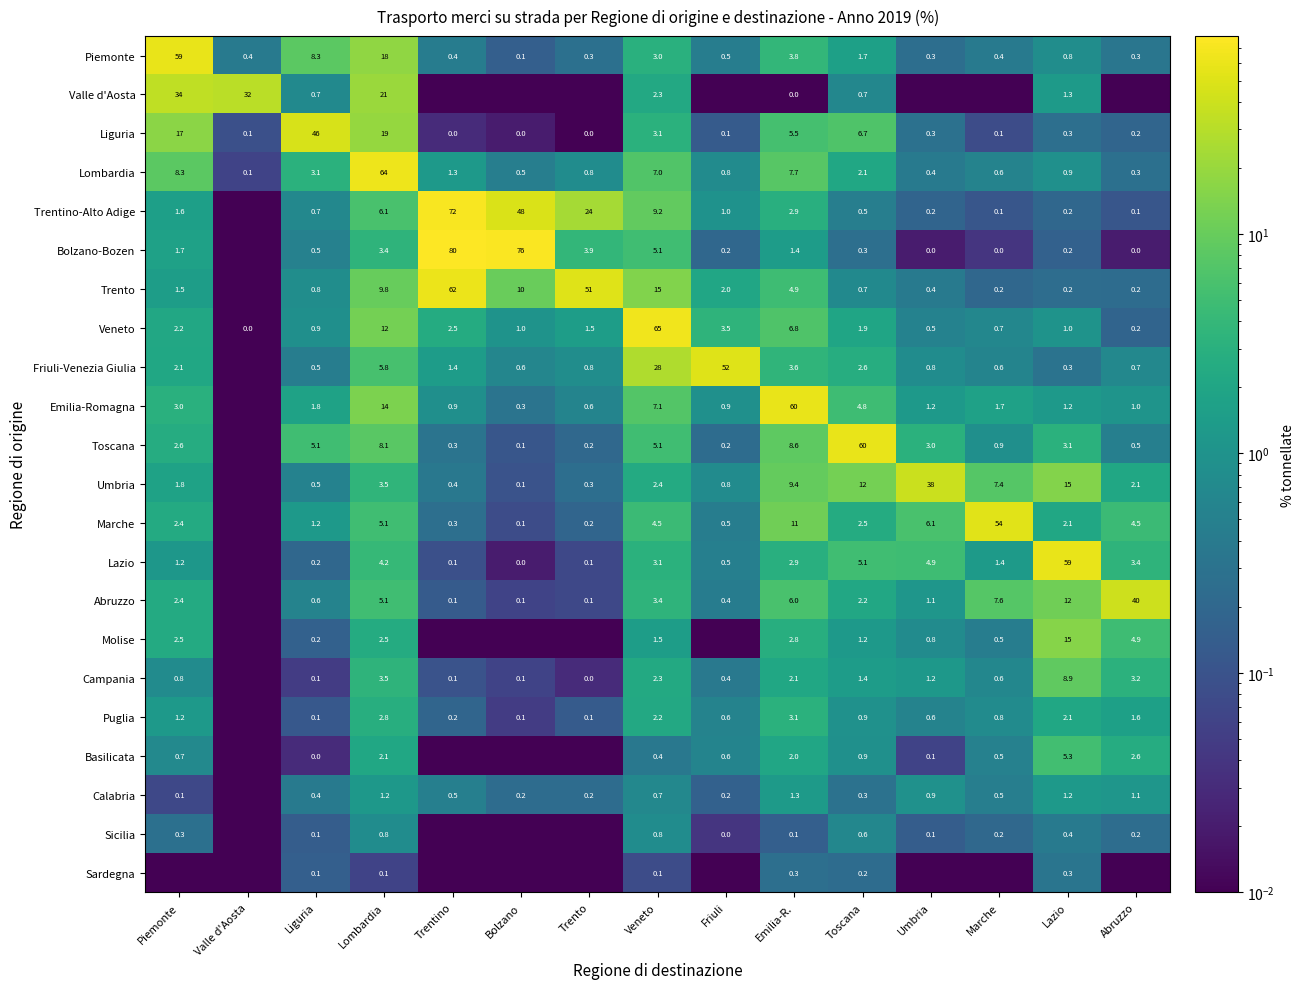

What is the difference between the maximum and minimum values in the Puglia series?

3.1